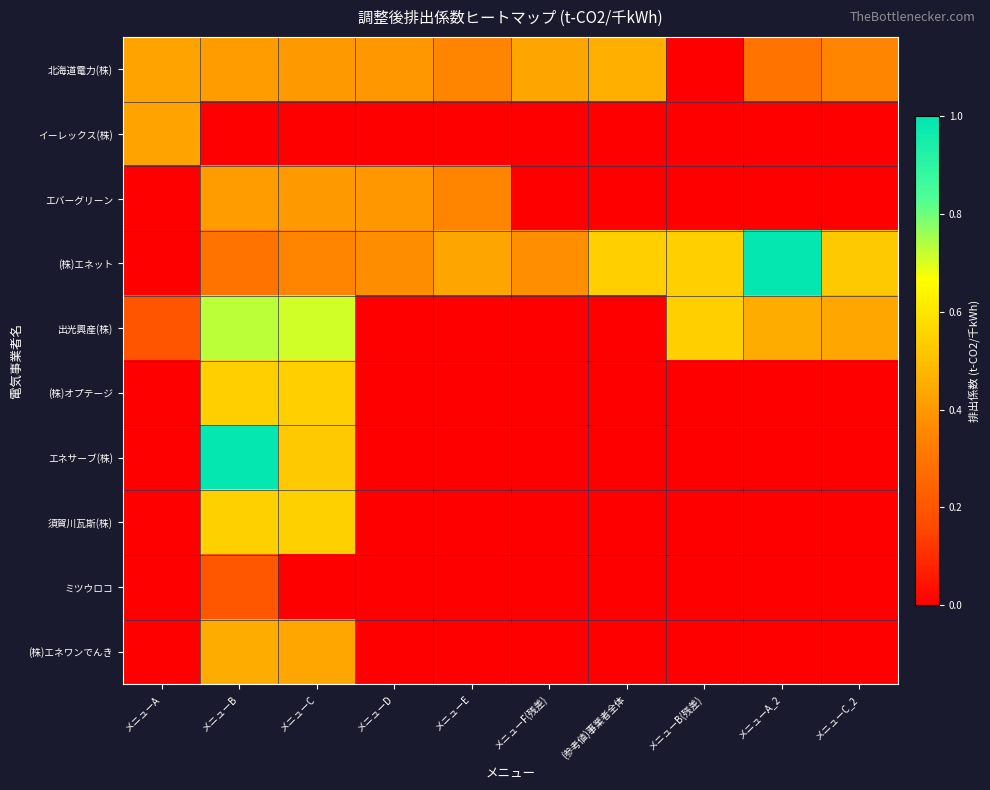

At which category is the sum across all series the highest?

メニューB